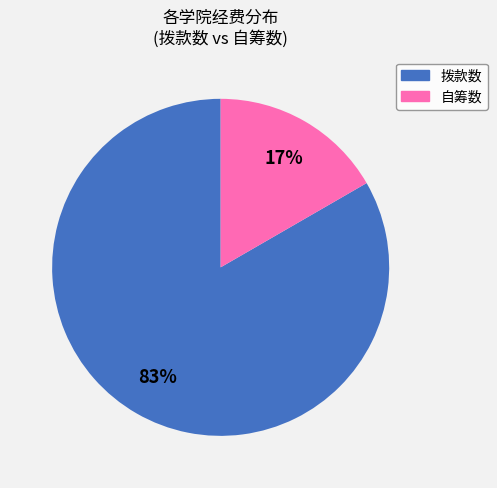

Does any single category account for the majority?

Yes